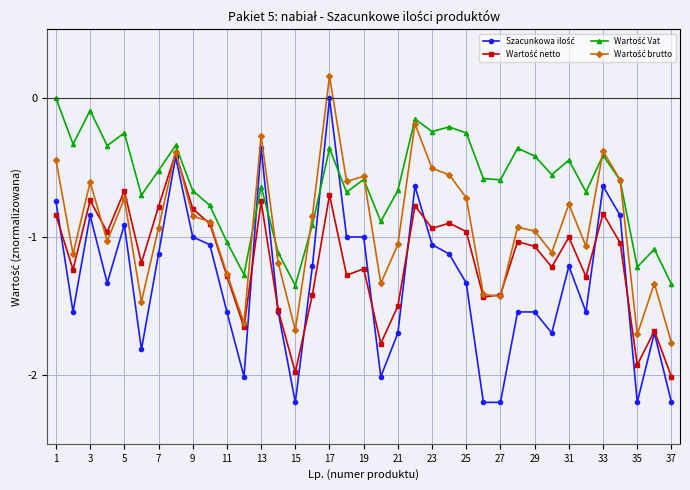

What is the minimum value shown in the chart?

-2.2